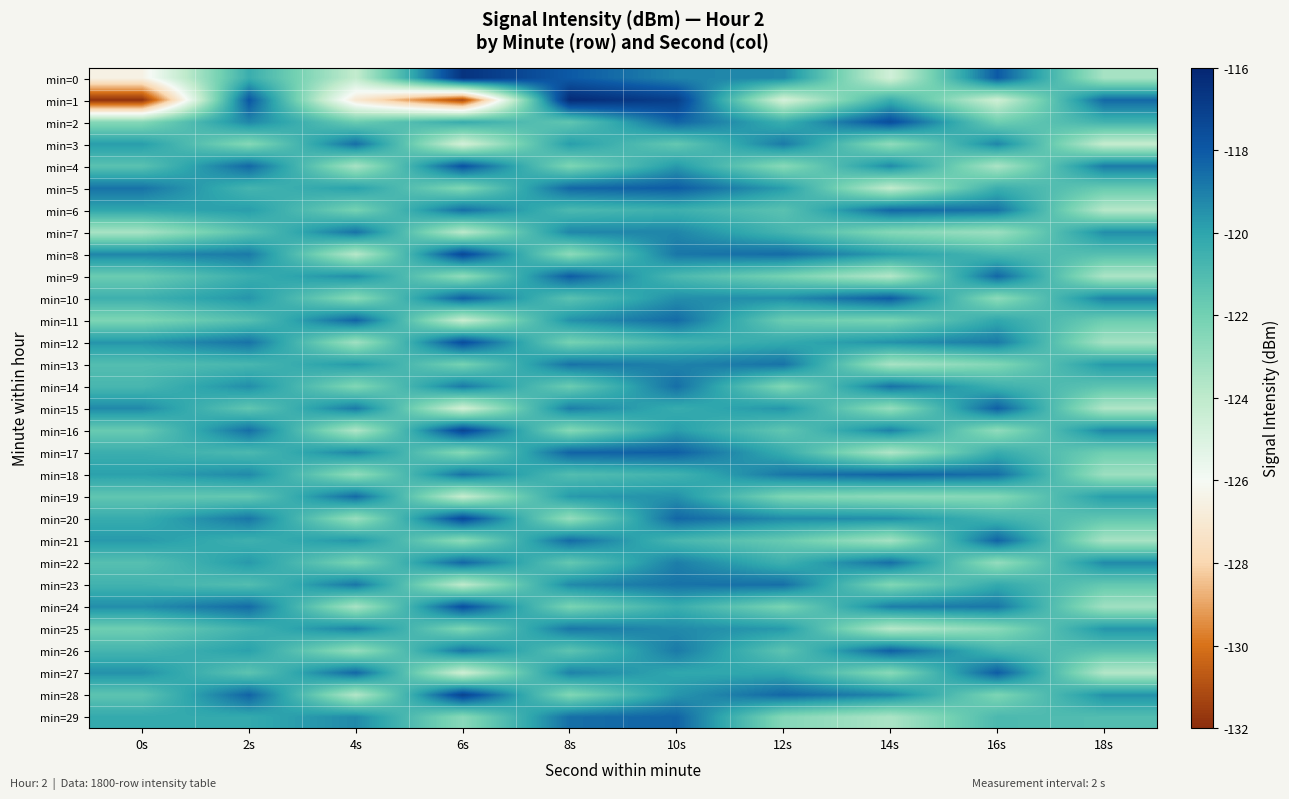

Count the number of categories in the chart.

10